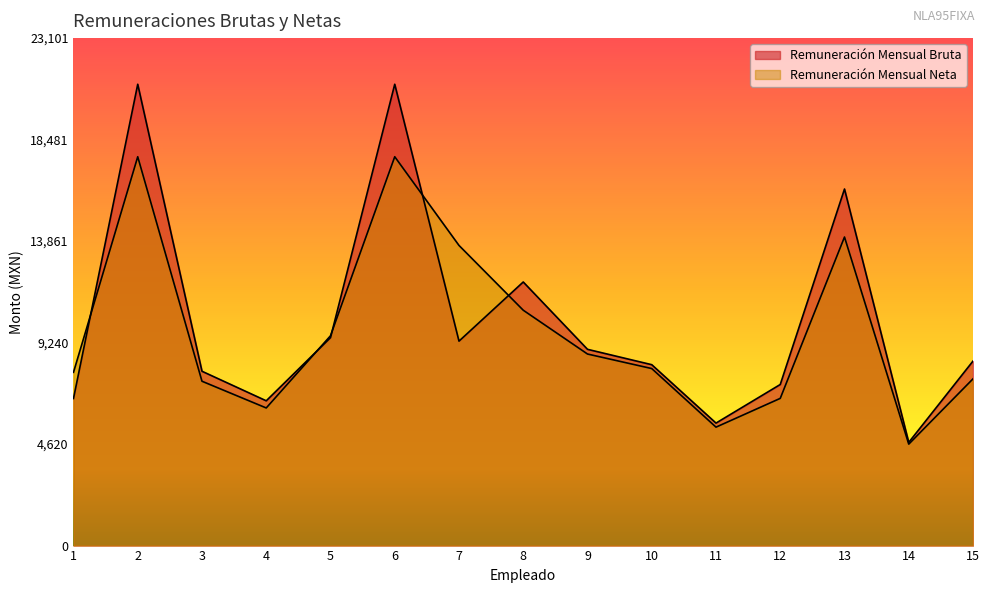

At how many categories does at least one series exceed 16415?

2